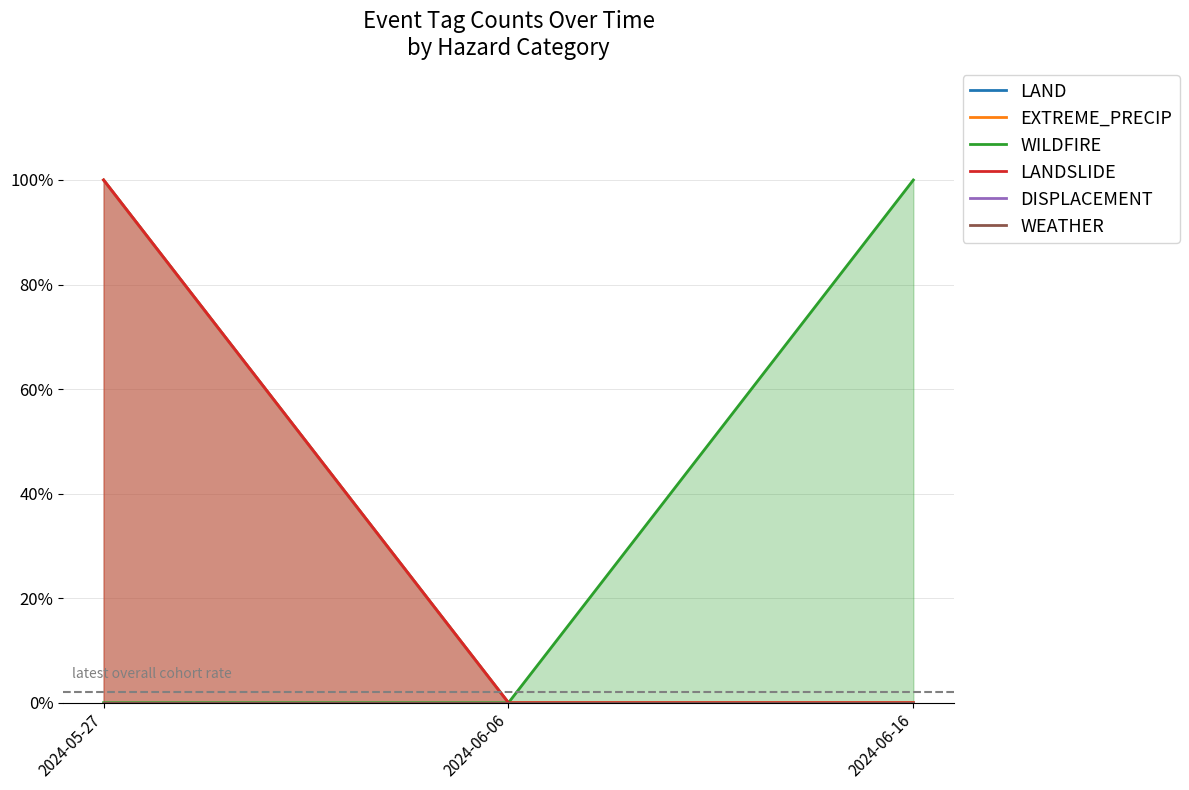

Count the number of categories in the chart.

3